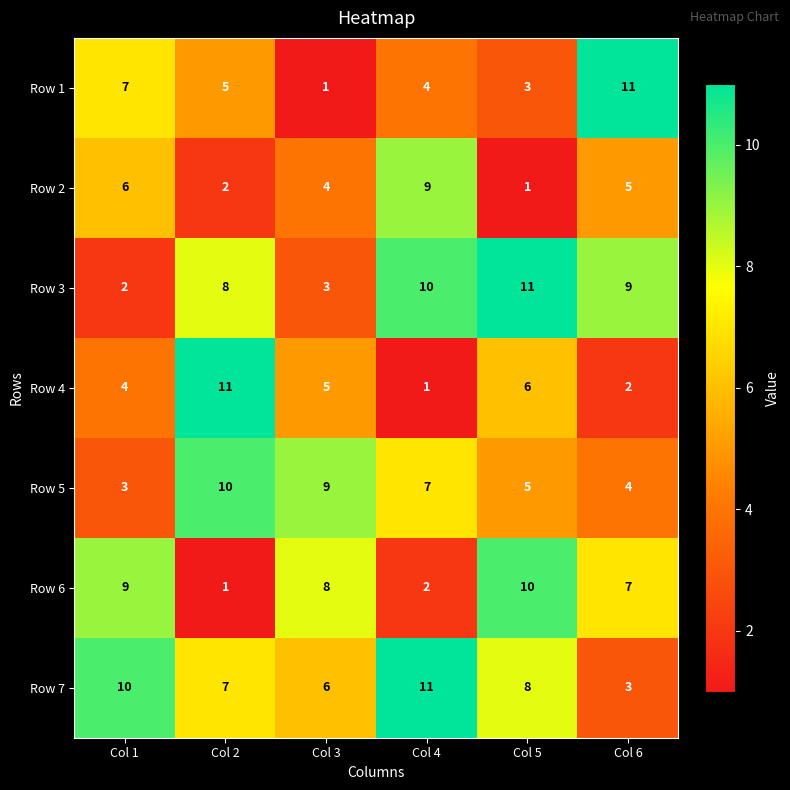

Where does the Row 1 series first go above 5?

Col 1